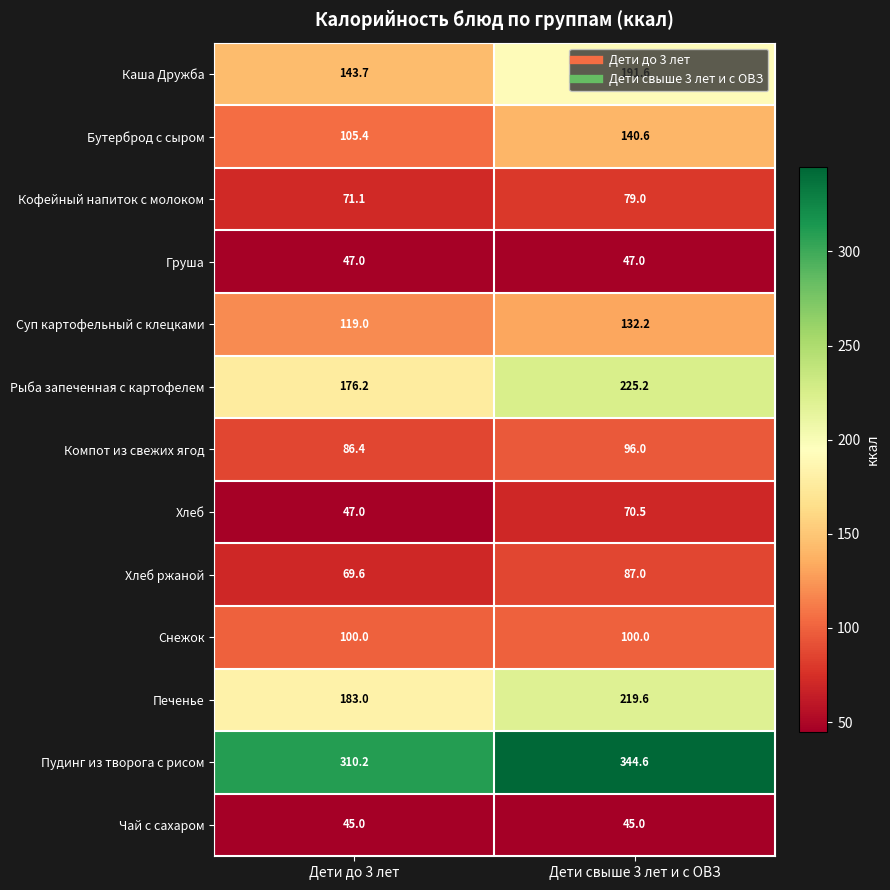

Is the value of Каша Дружба at Дети до 3 лет greater than the value of Кофейный напиток с молоком at Дети до 3 лет?

Yes